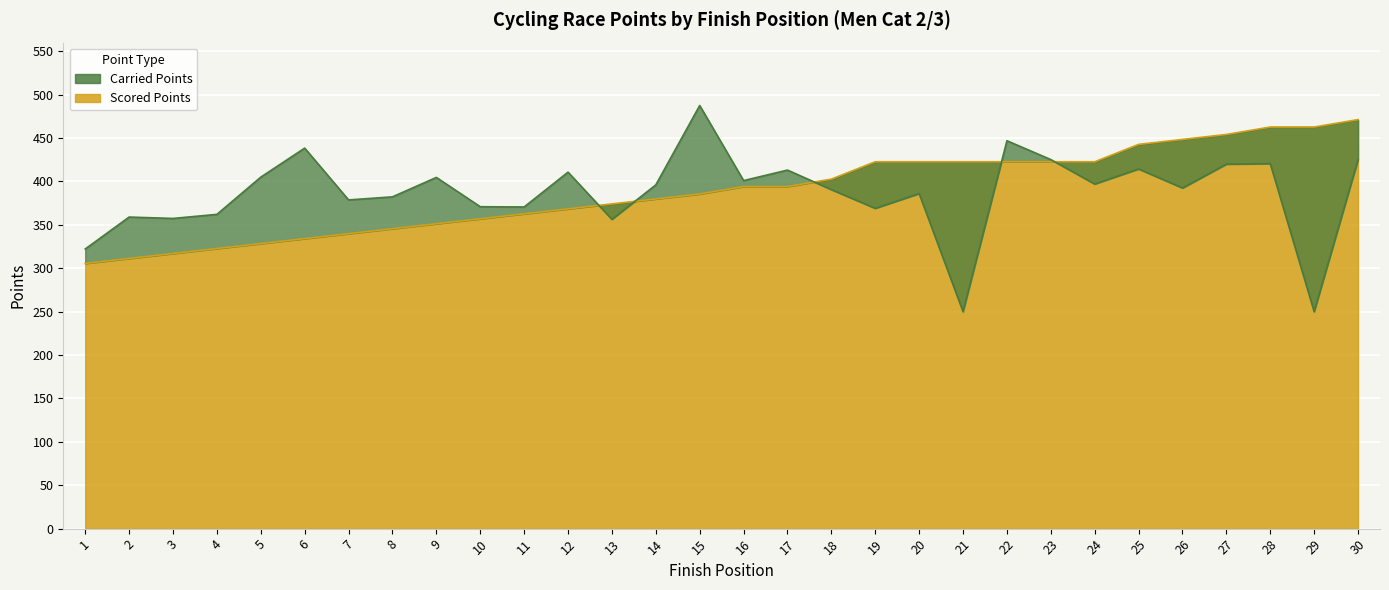

How many intersections are there between Scored Points and Carried Points?

5